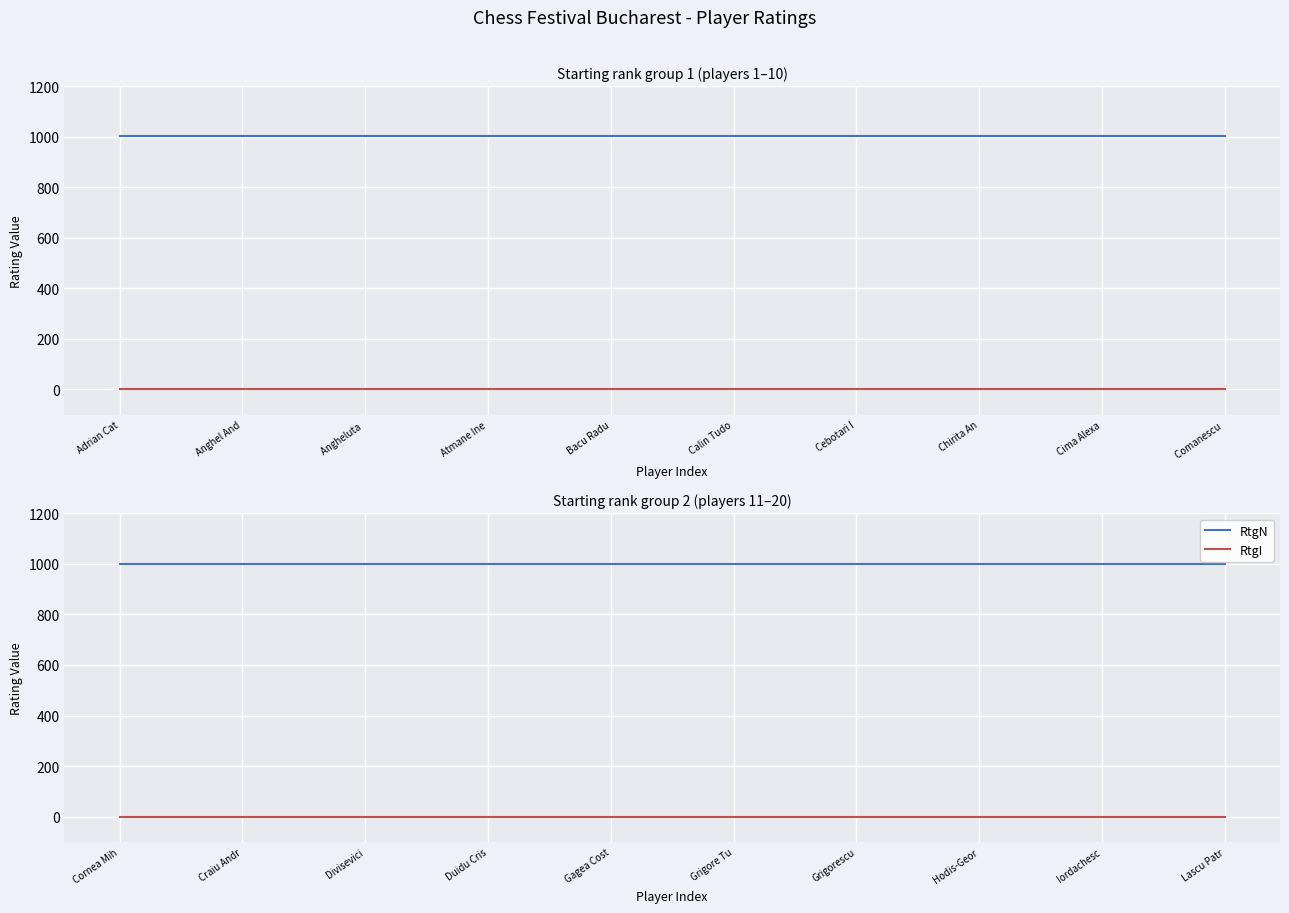

List the series in order of their overall mean, lowest first.

RtgI, RtgN